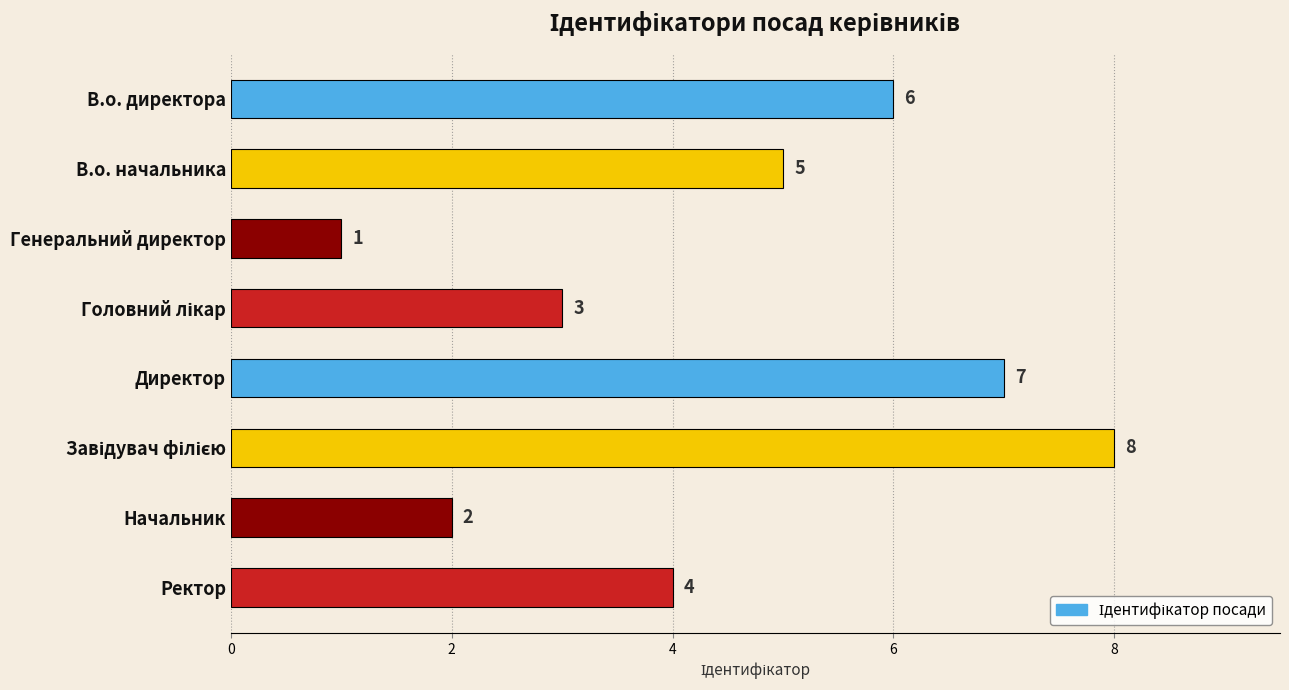

True or false: the data shows 2 at Начальник.

True